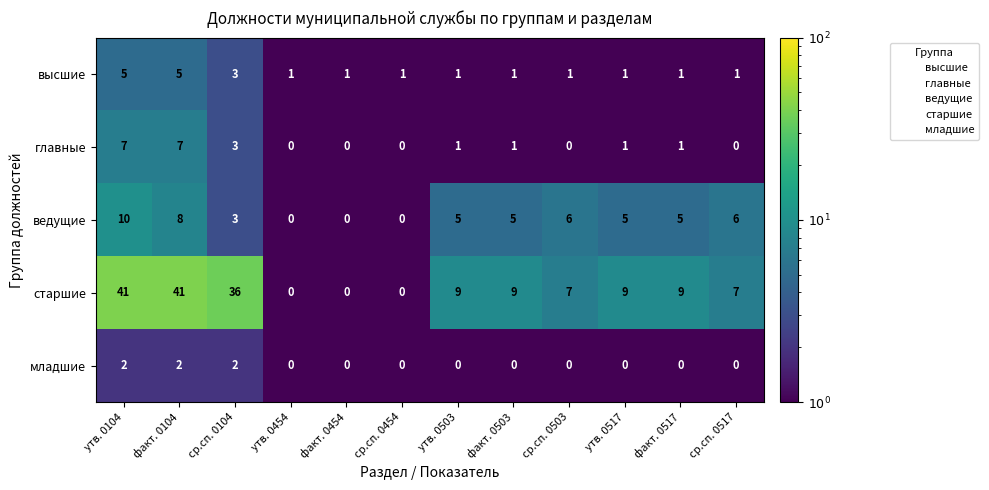

What is the difference between the highest and lowest values at утв. 0503?

9